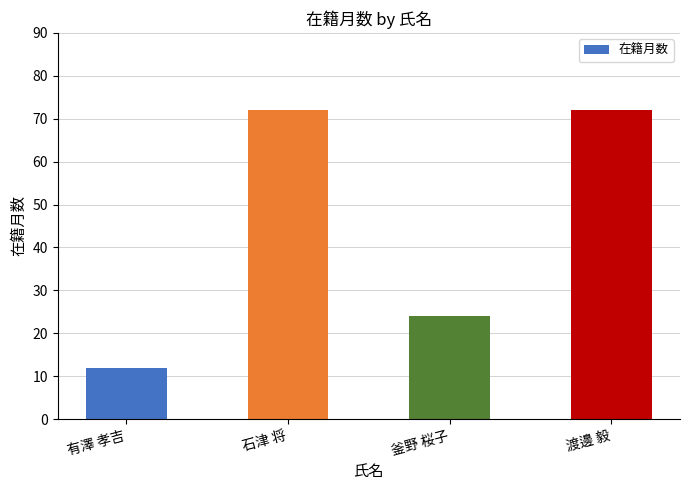

What is the sum of all values?

180